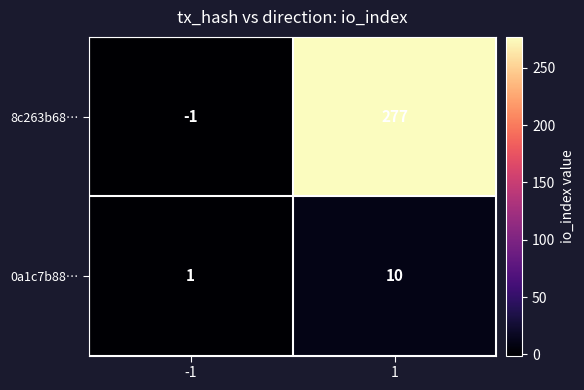

Count the number of data series in this chart.

2